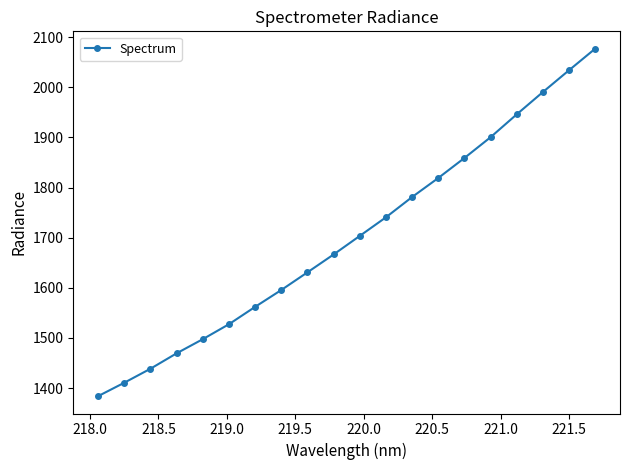

What is the greatest value displayed?

2076.8